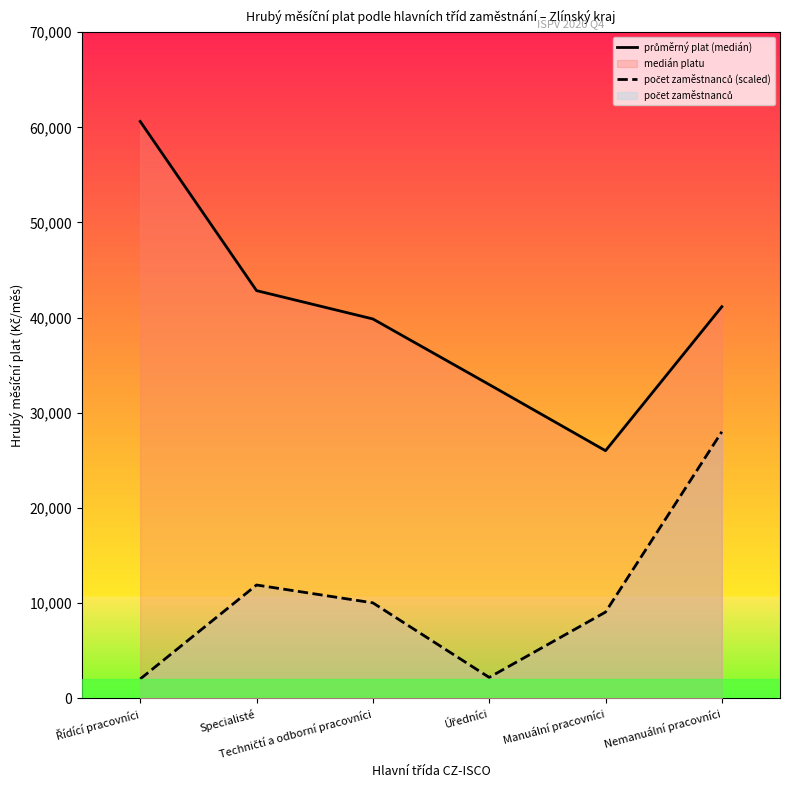

True or false: průměrný plat (medián) has more than 1 interior local peaks.

False